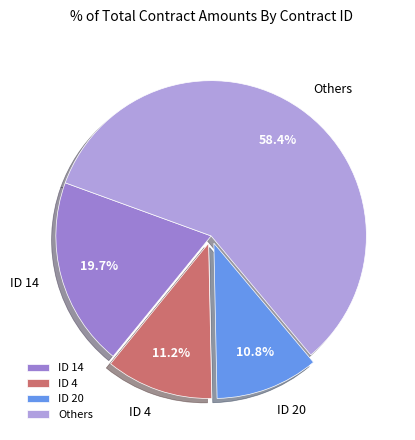

Which category accounts for the majority?

Others